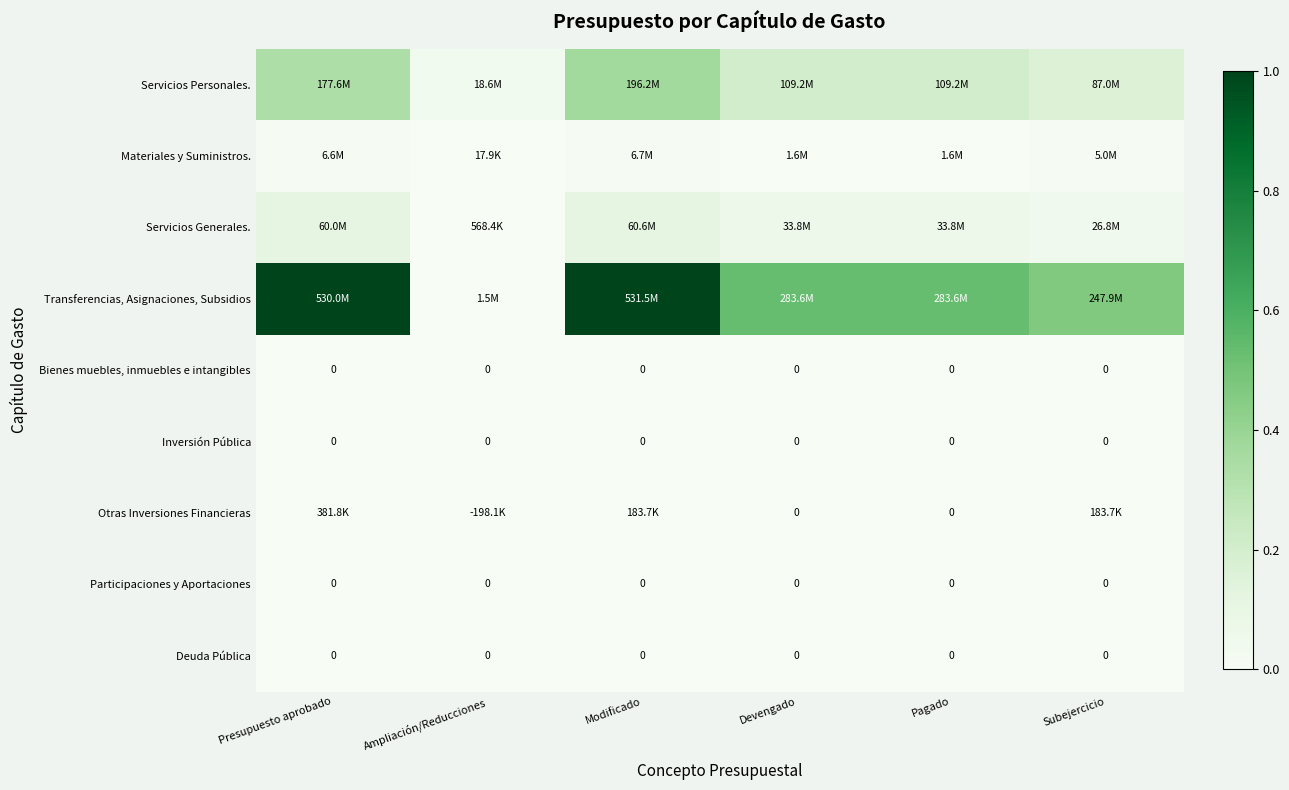

Where is Transferencias, Asignaciones, Subsidios nearest to the value 0?

Ampliación/Reducciones